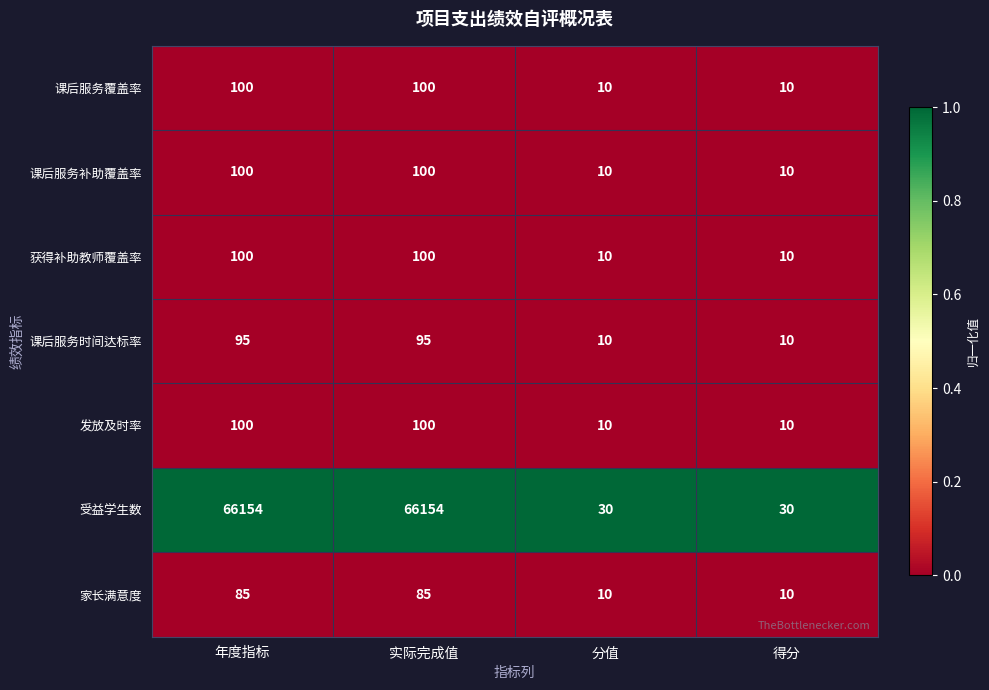

Is it true that 获得补助教师覆盖率 equals 10 at 得分?

True